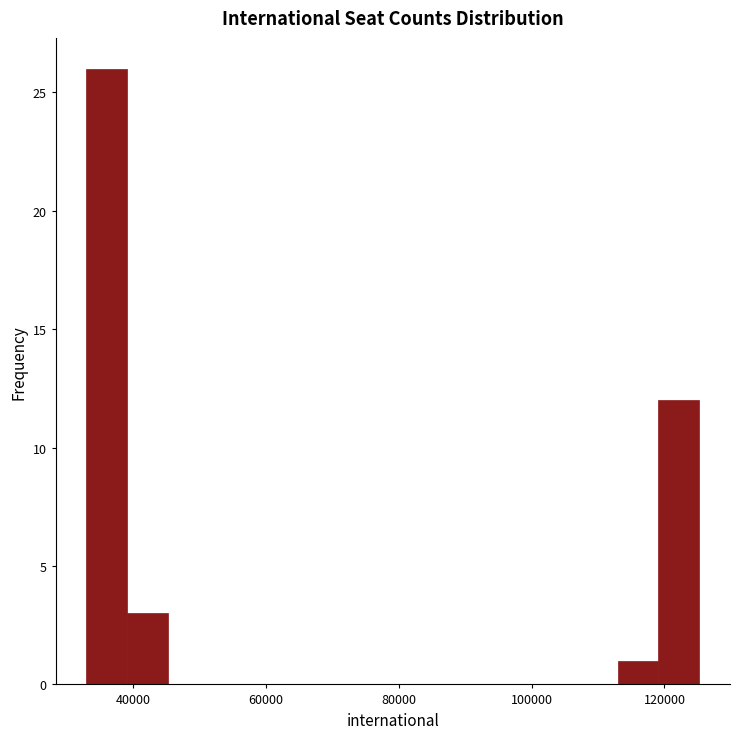

Around what value on the x-axis is the tallest bar? Give the approximate position of its centre, as read against the axis.

36000